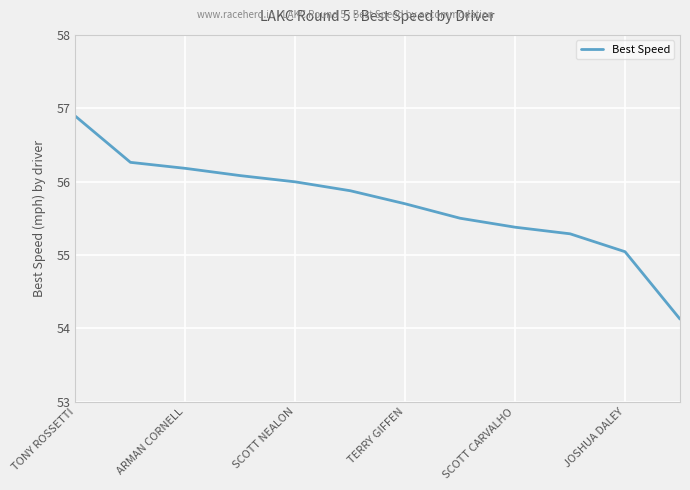

What is the minimum value shown in the chart?

54.1